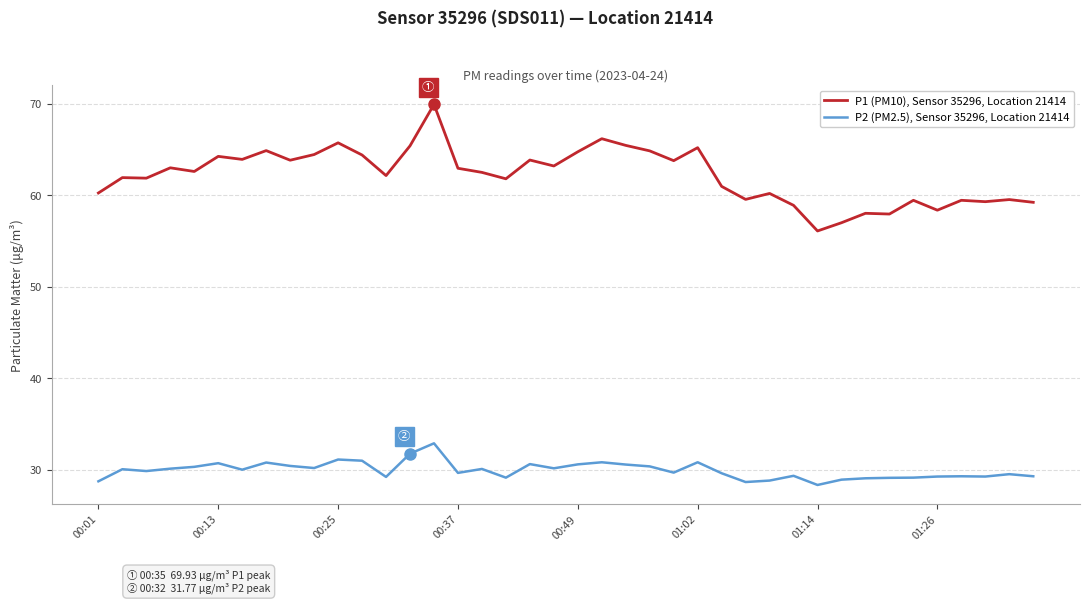

At how many categories does at least one series exceed 55?

40